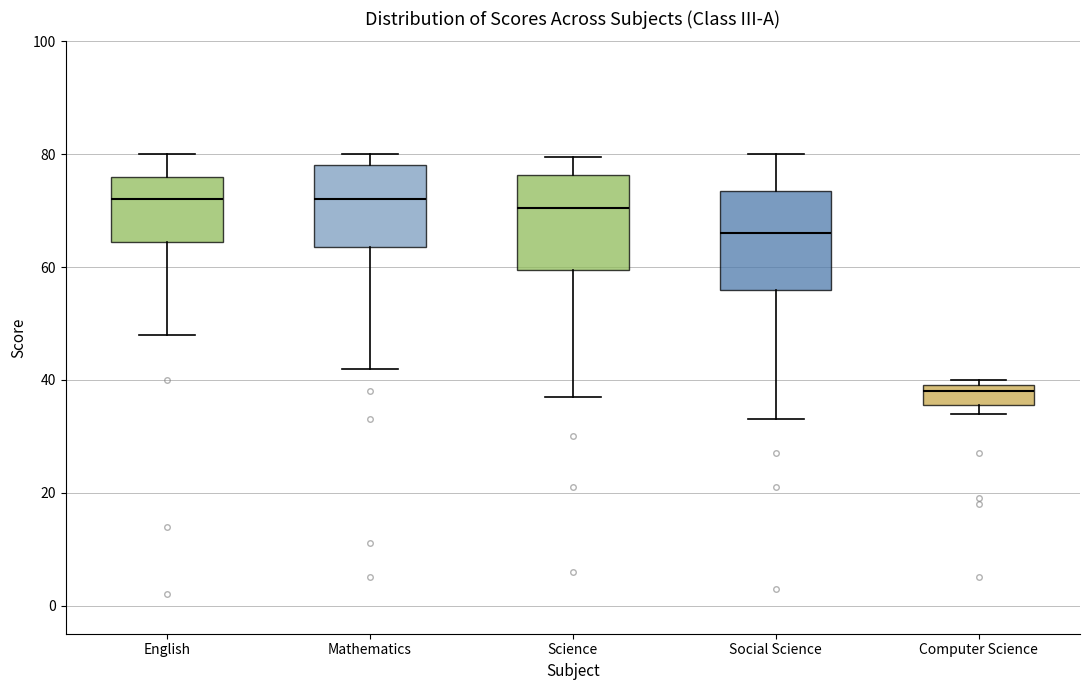

Where does the lower whisker of the box for Social Science end on the y-axis? The values are not printed on the chart, so give them approximately, as read against the axis.

34